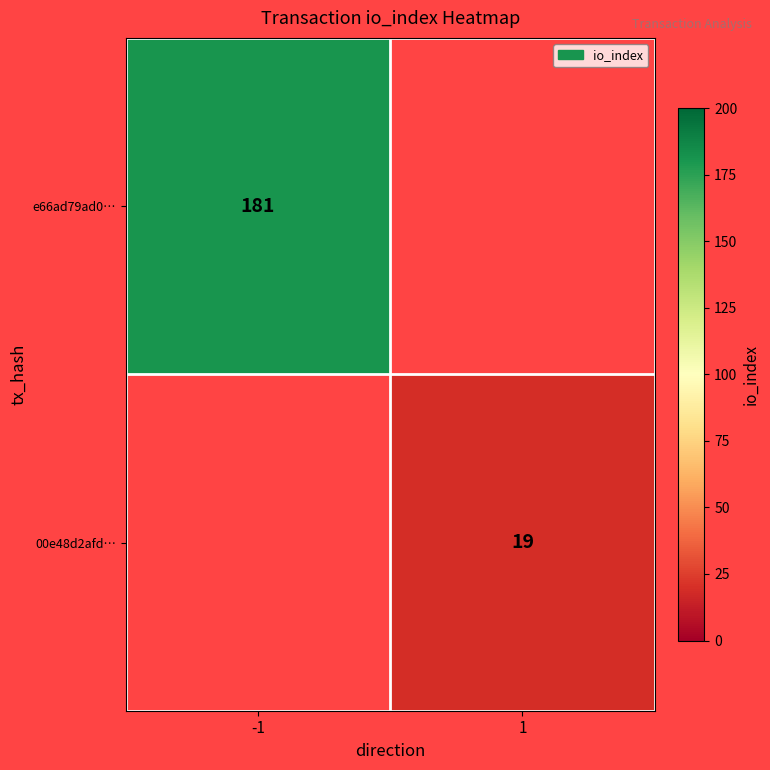

True or false: 00e48d2afd… has a value of 12 at 1.

False